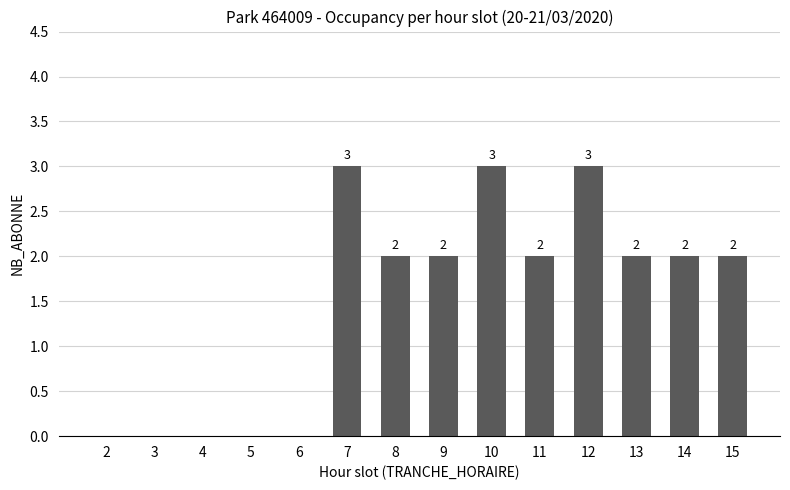

Are the bars horizontal?

No